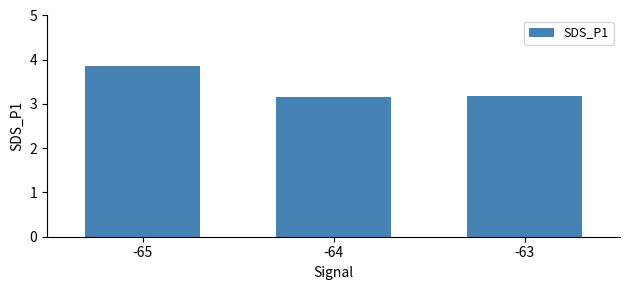

What is the approximate value at -65?

3.9